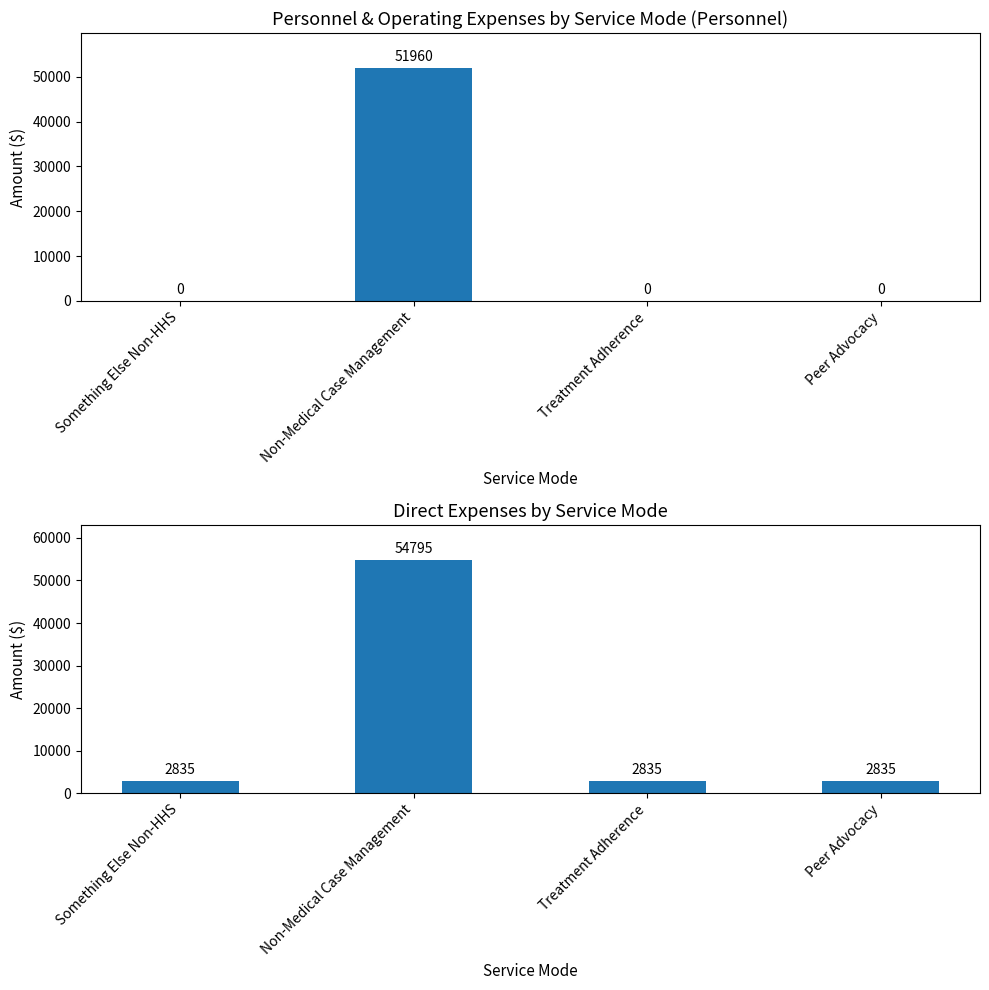

How many values in the Total Direct Expenses series exceed 2835?

1